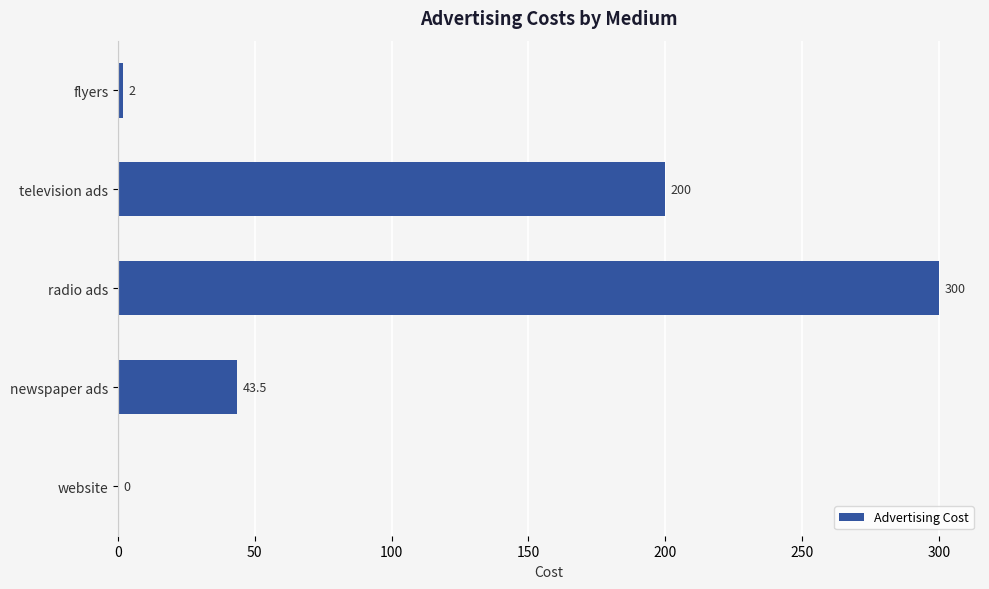

True or false: the data shows 64.0 at newspaper ads.

False